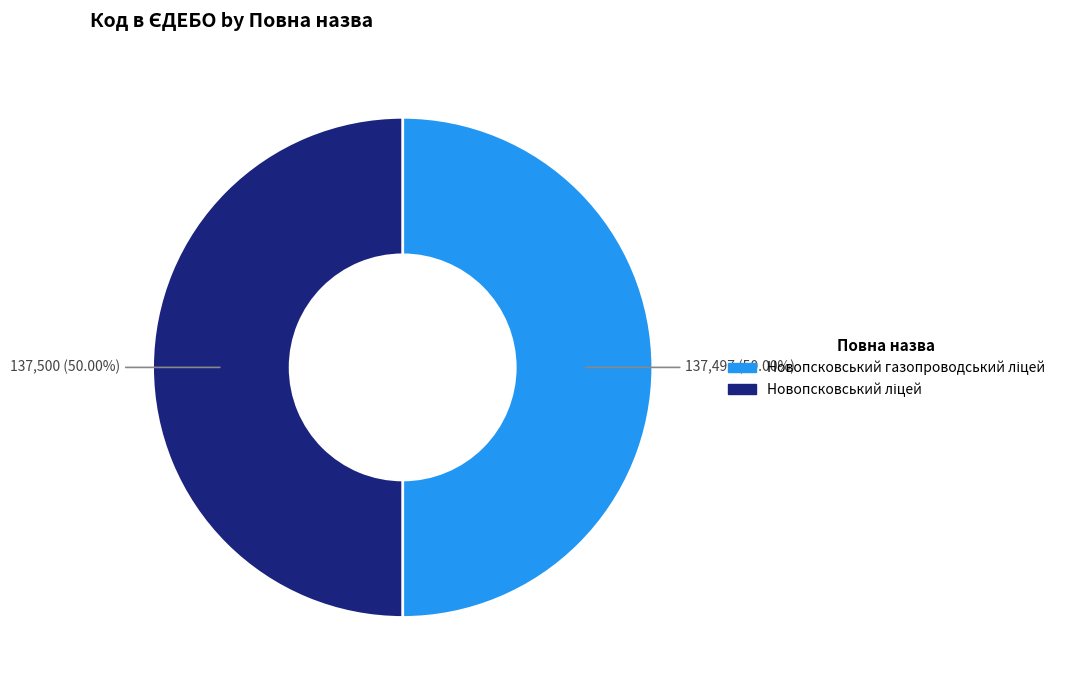

Is there any slice that represents more than half of the pie?

Yes